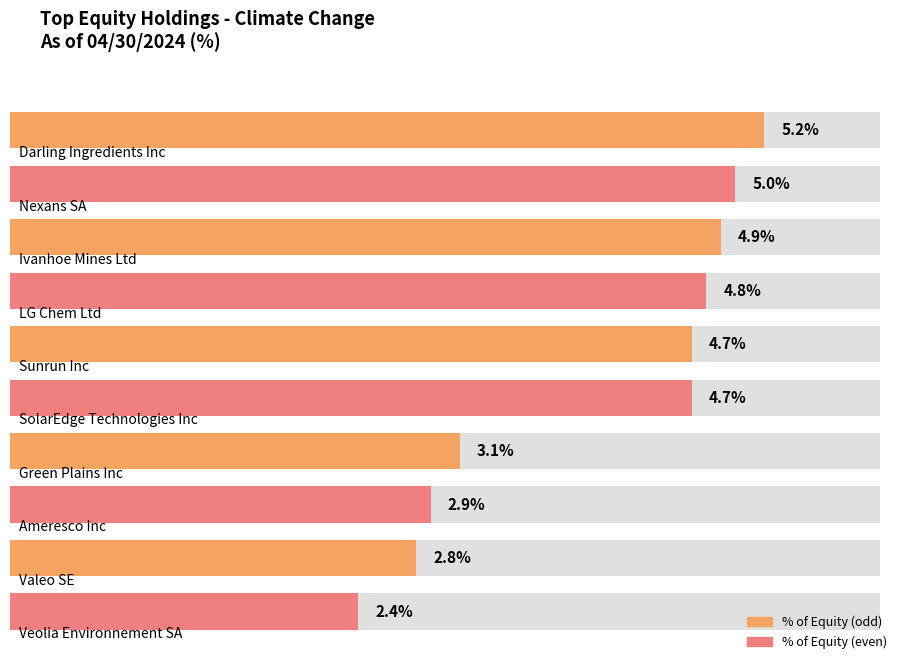

What is the sum of the values at Darling Ingredients Inc and LG Chem Ltd?

10.0